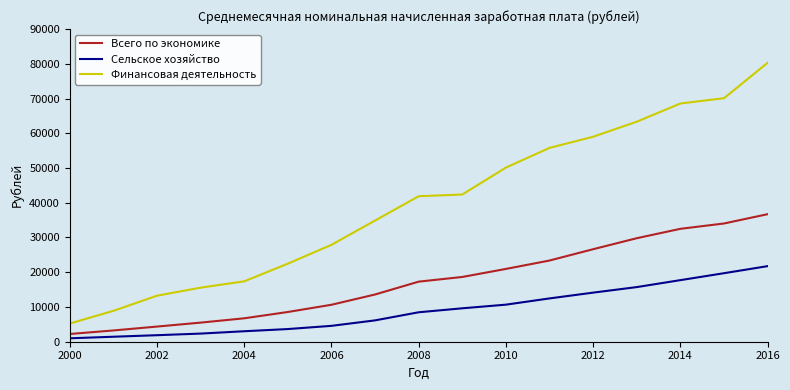

True or false: Сельское хозяйство and Финансовая деятельность intersect in this chart.

False